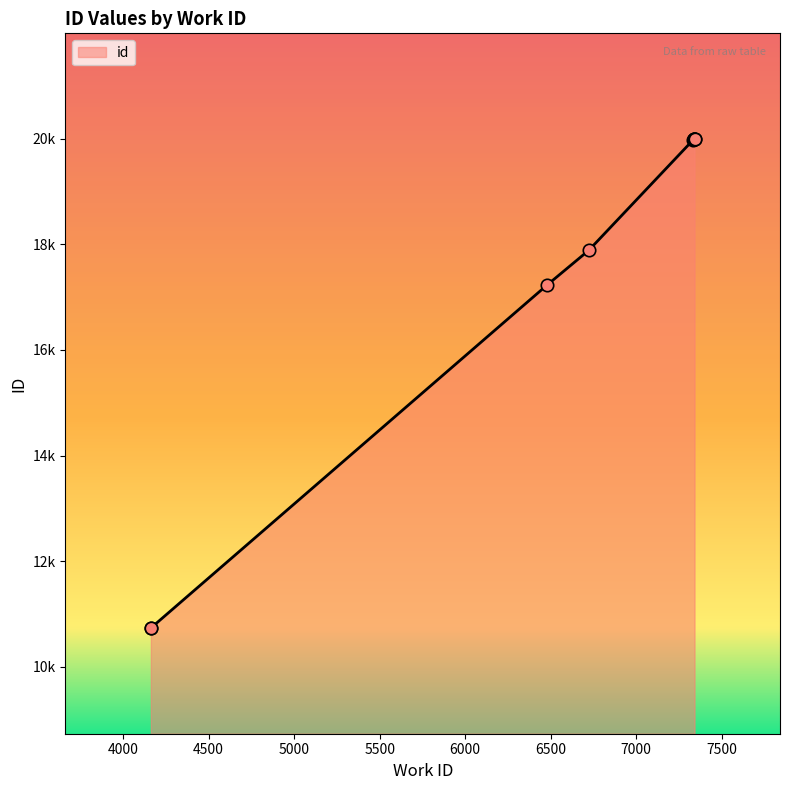

Which has a higher value, 6478 or 7336?

7336